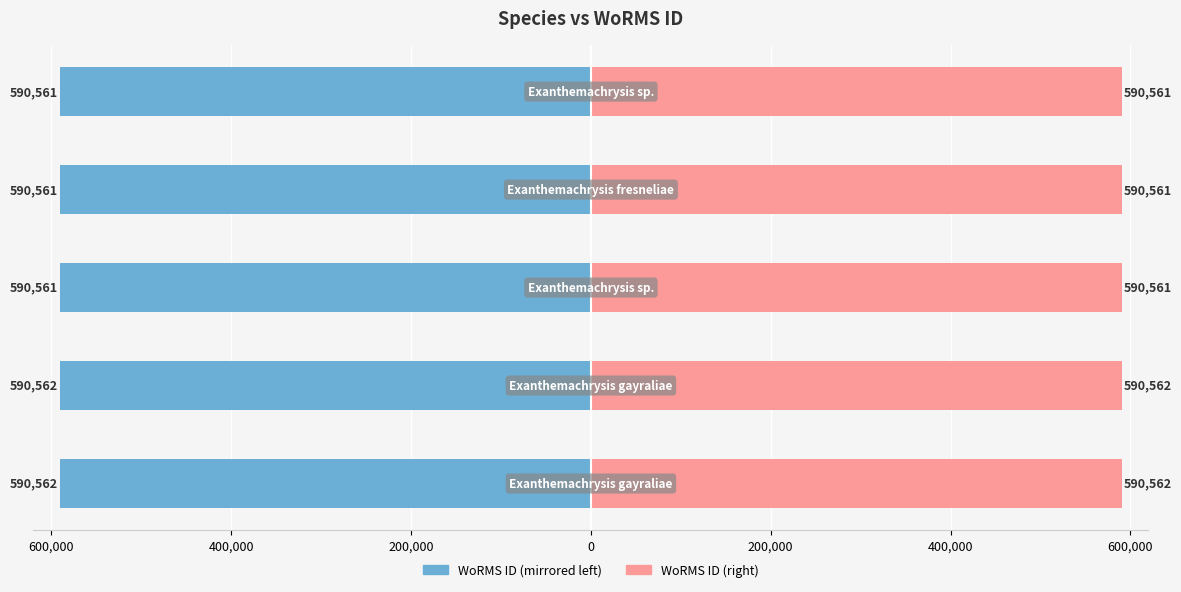

Rank the series at 200,000 from lowest to highest value.

WoRMS ID (Left), WoRMS ID (Right)